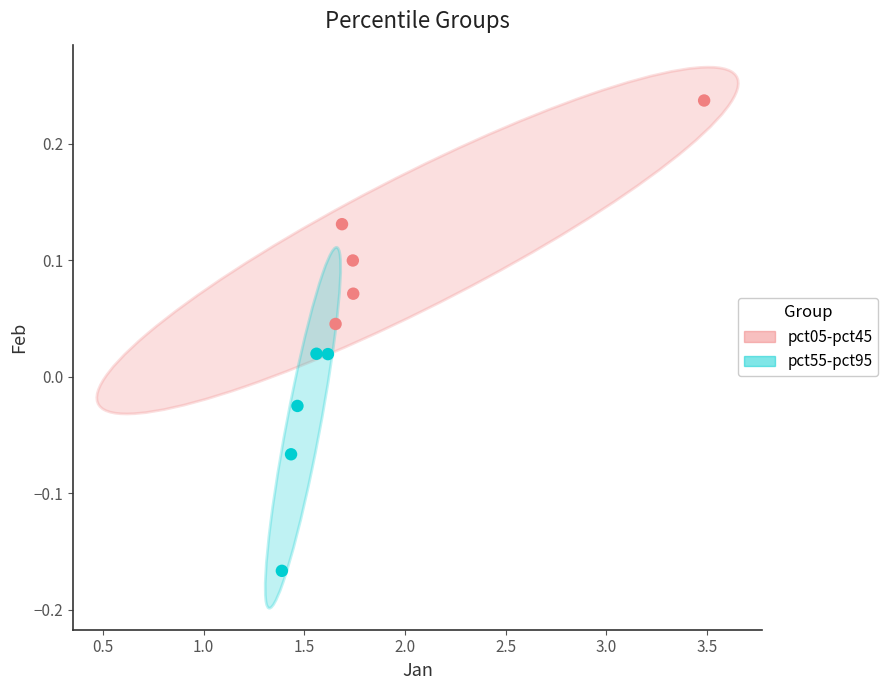

Which series contains the lowest Y value?

pct55-pct95